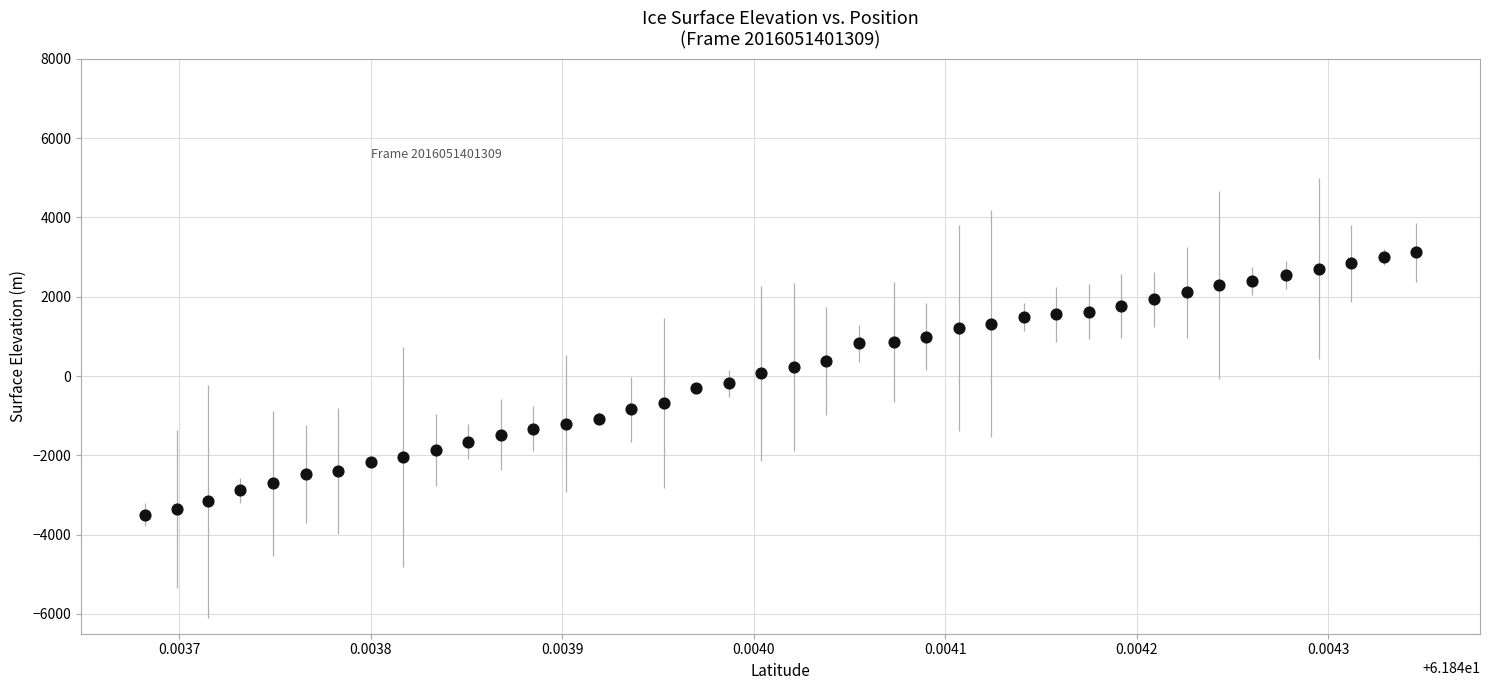

What is the range of Y values (max minus min)?

6613.3